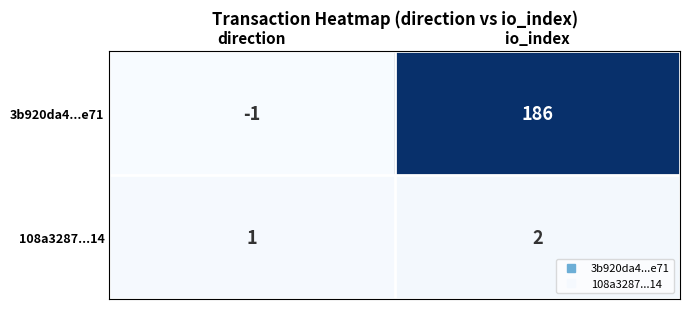

What is the greatest value displayed?

186